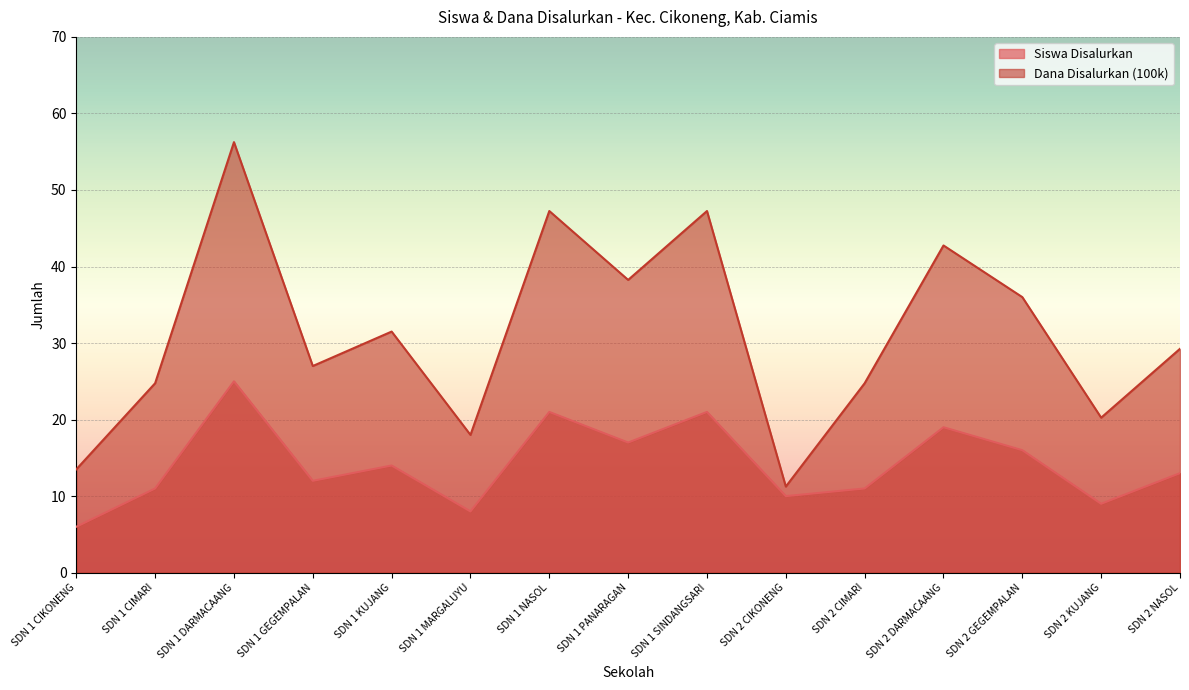

True or false: Dana Disalurkan (100k) and Siswa Disalurkan cross at least once.

False